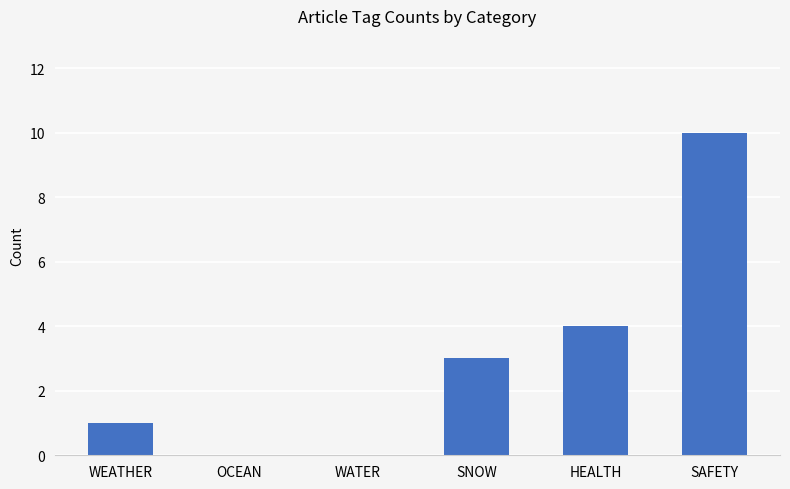

At which label is the value closest to 5?

HEALTH